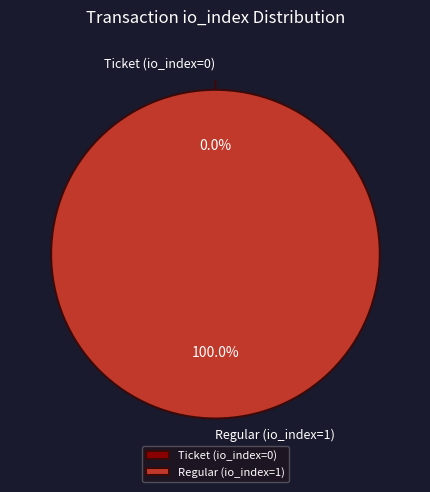

Between Regular (io_index=1) and Ticket (io_index=0), which is larger?

Regular (io_index=1)